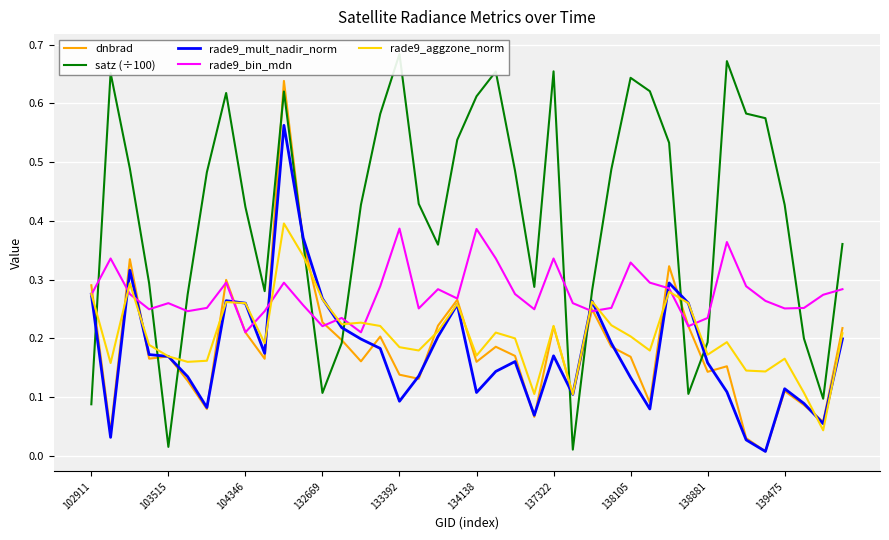

Is the value of dnbrad at 38 greater than the value of satz (÷100) at 133392?

Yes